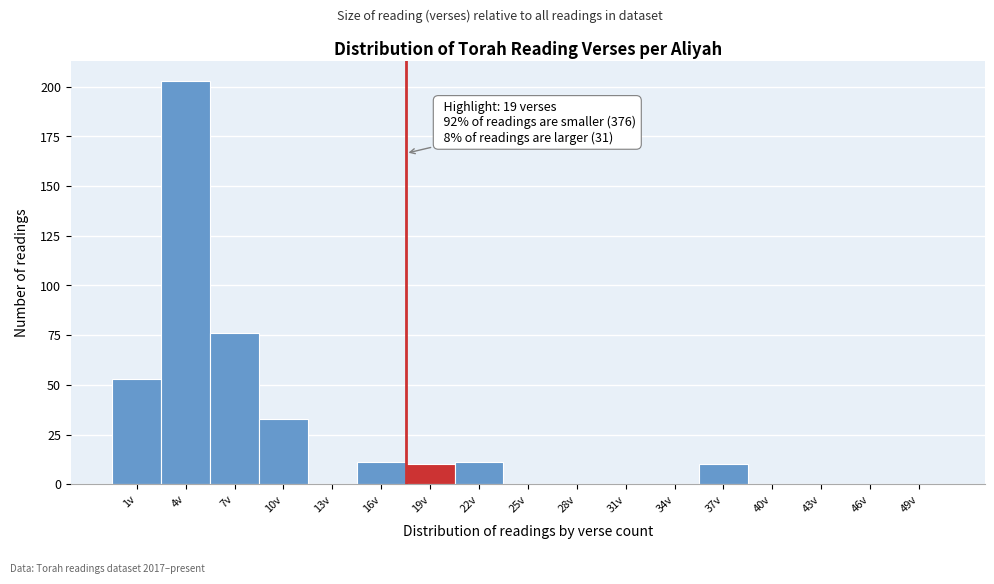

Reading right to left, list all the values displayed in this chart.

49v=0	46v=0	43v=0	40v=0	37v=10	34v=0	31v=0	28v=0	25v=0	22v=11	19v=10	16v=11	13v=0	10v=33	7v=76	4v=203	1v=53